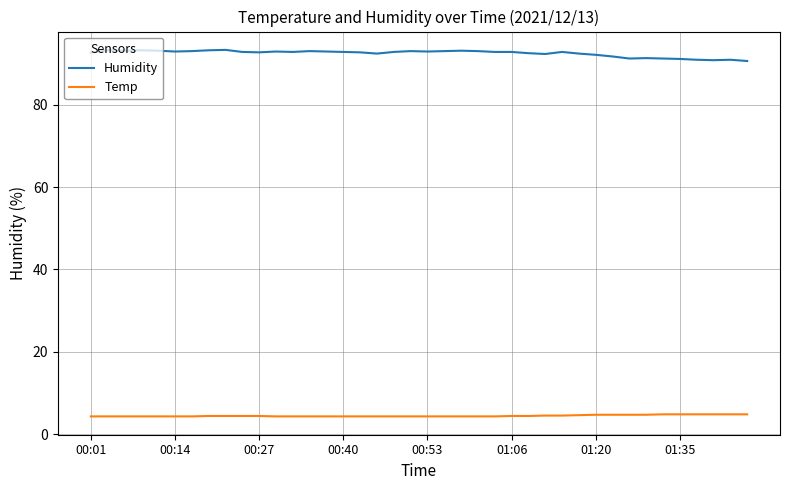

What is the smallest value displayed?

4.3